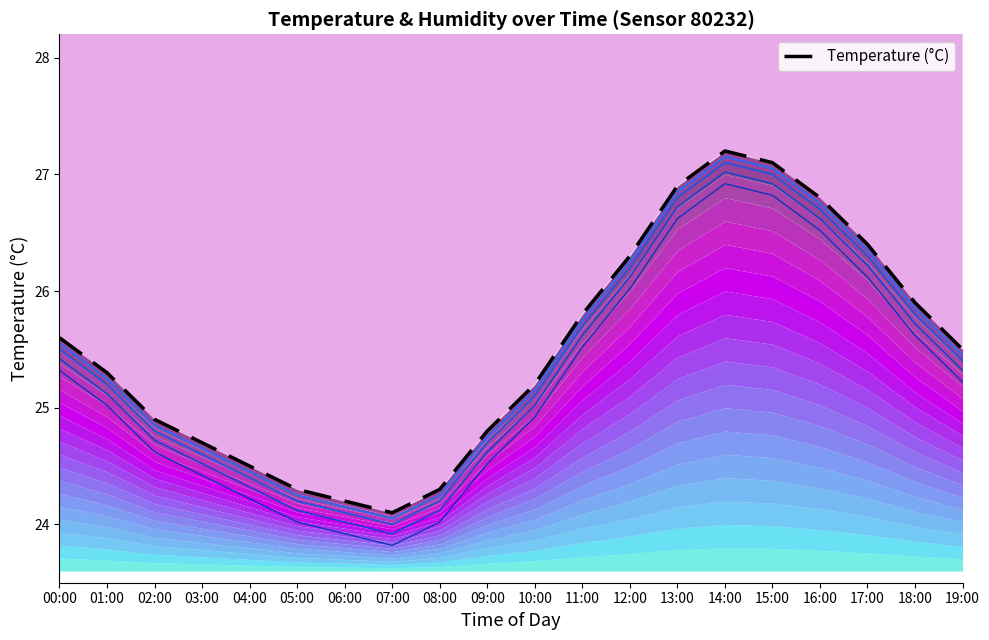

Read the humidity value at 10:00.

44.8